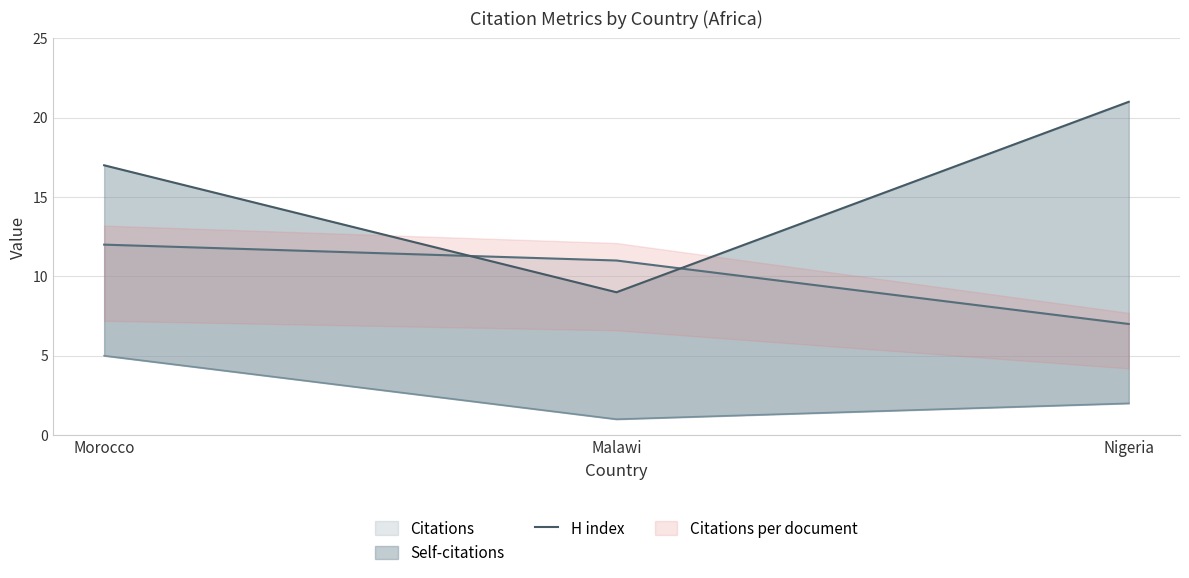

What is the value of the 3rd point from the left?

21